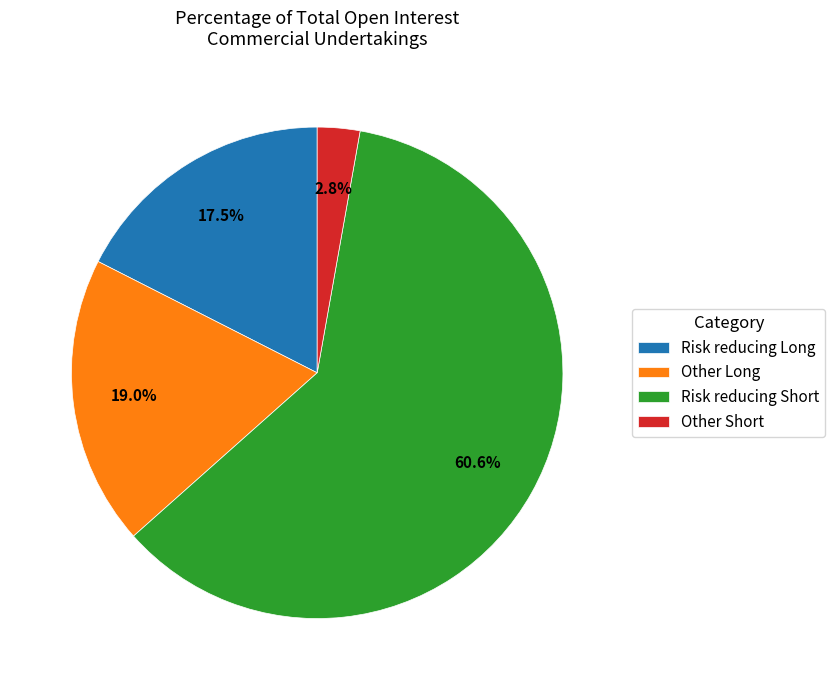

How many segments does this pie chart have?

4